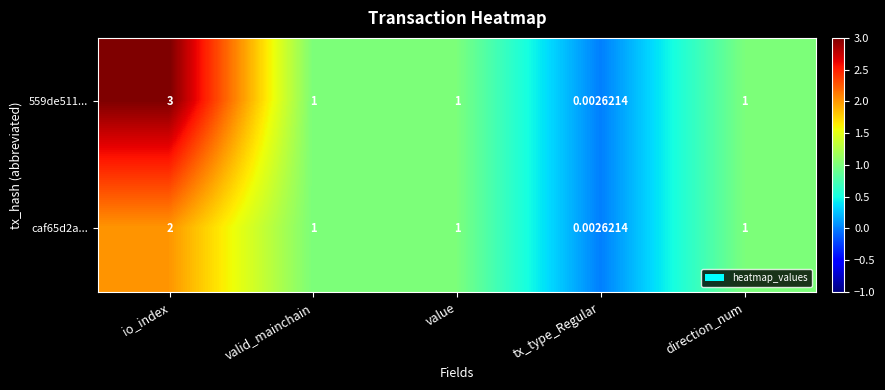

At which label does 559de511... first exceed 1?

io_index